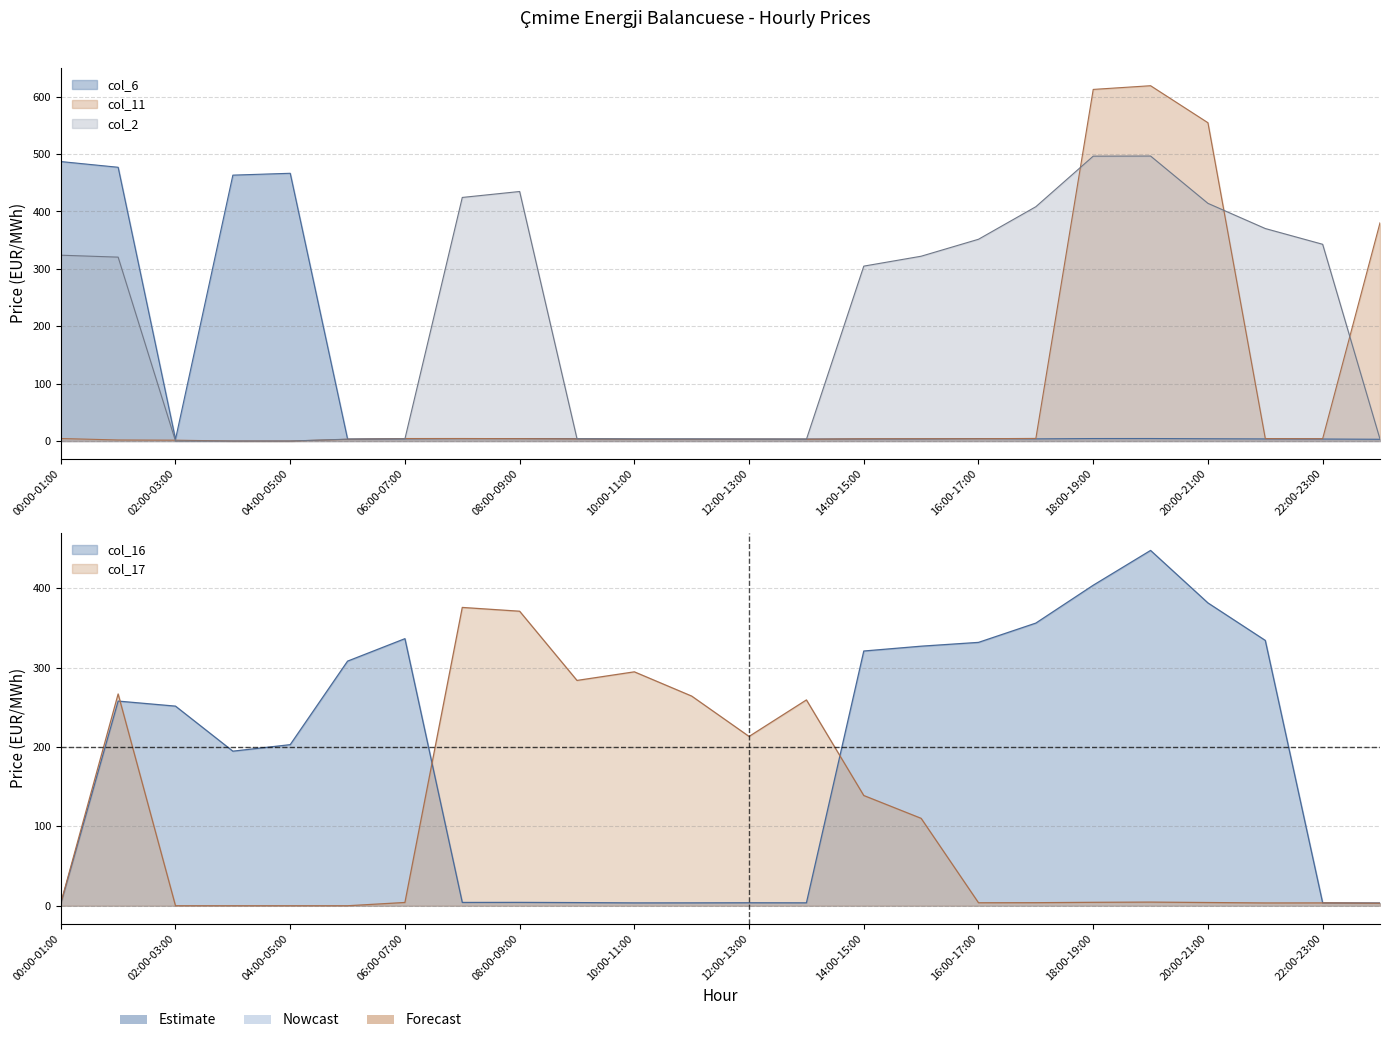

How many lines are shown in the chart?

5